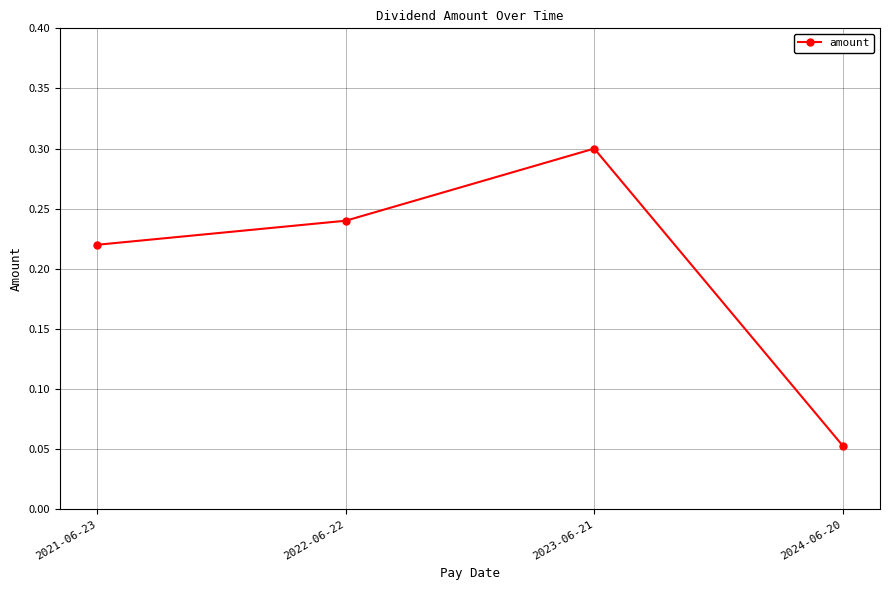

Is this an area chart (filled region under the line)?

No